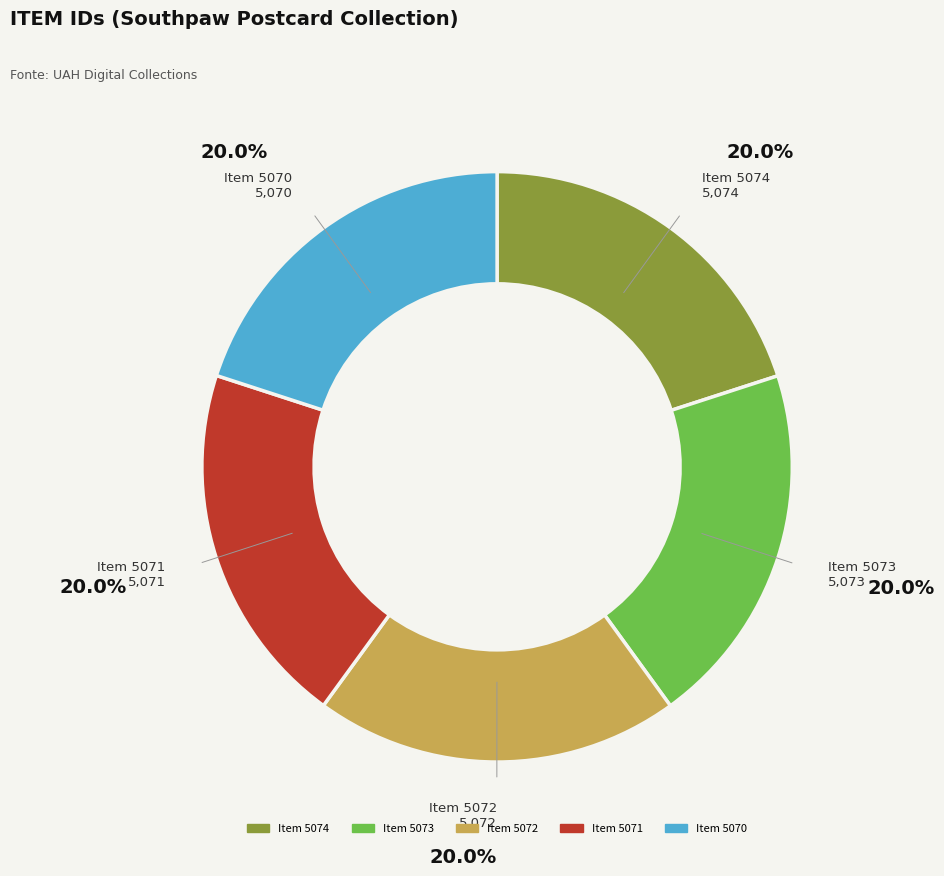

Is there any slice that represents more than half of the pie?

No